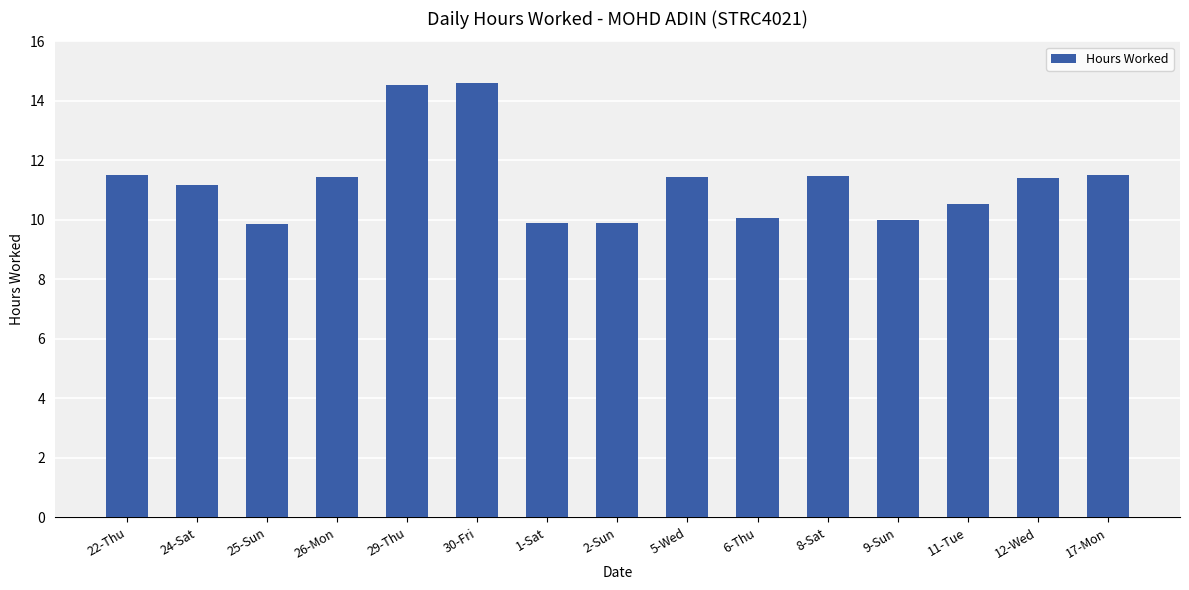

The chart shows a value of 13.6 at 25-Sun. True or false?

False